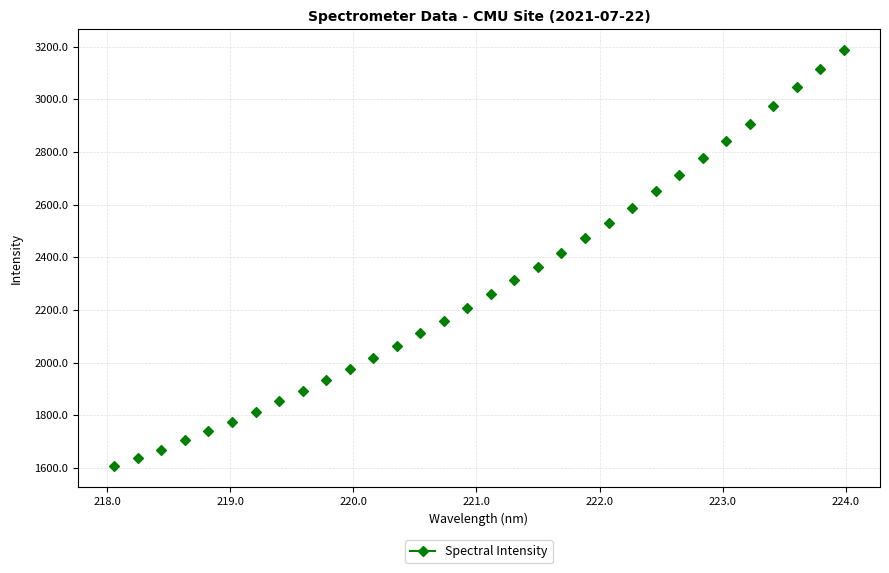

What is the range of Y values (max minus min)?

1580.2